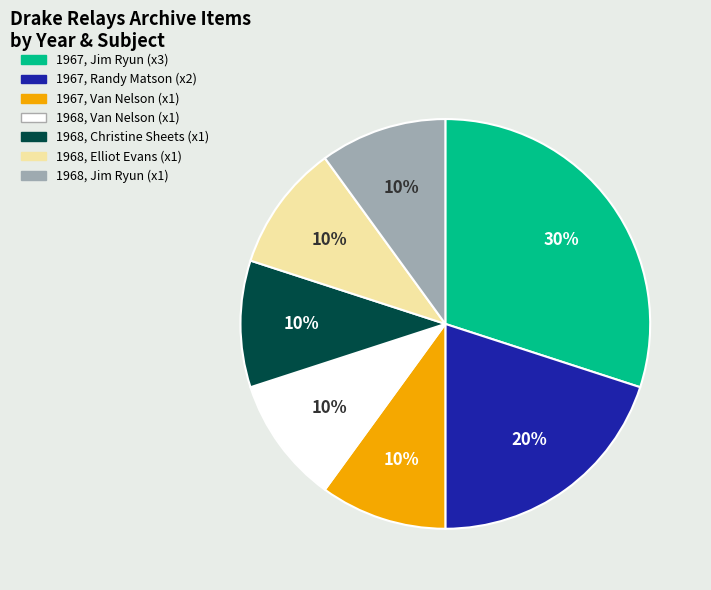

To the nearest percent, what portion does 1967, Jim Ryun (x3) represent?

30%